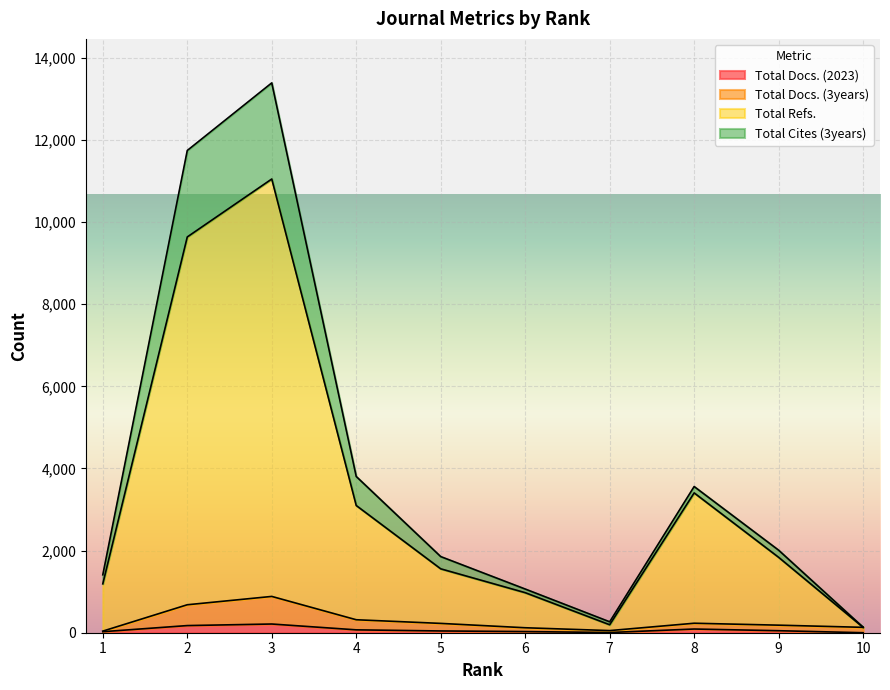

At which label does Total Refs. first exceed 1836?

2